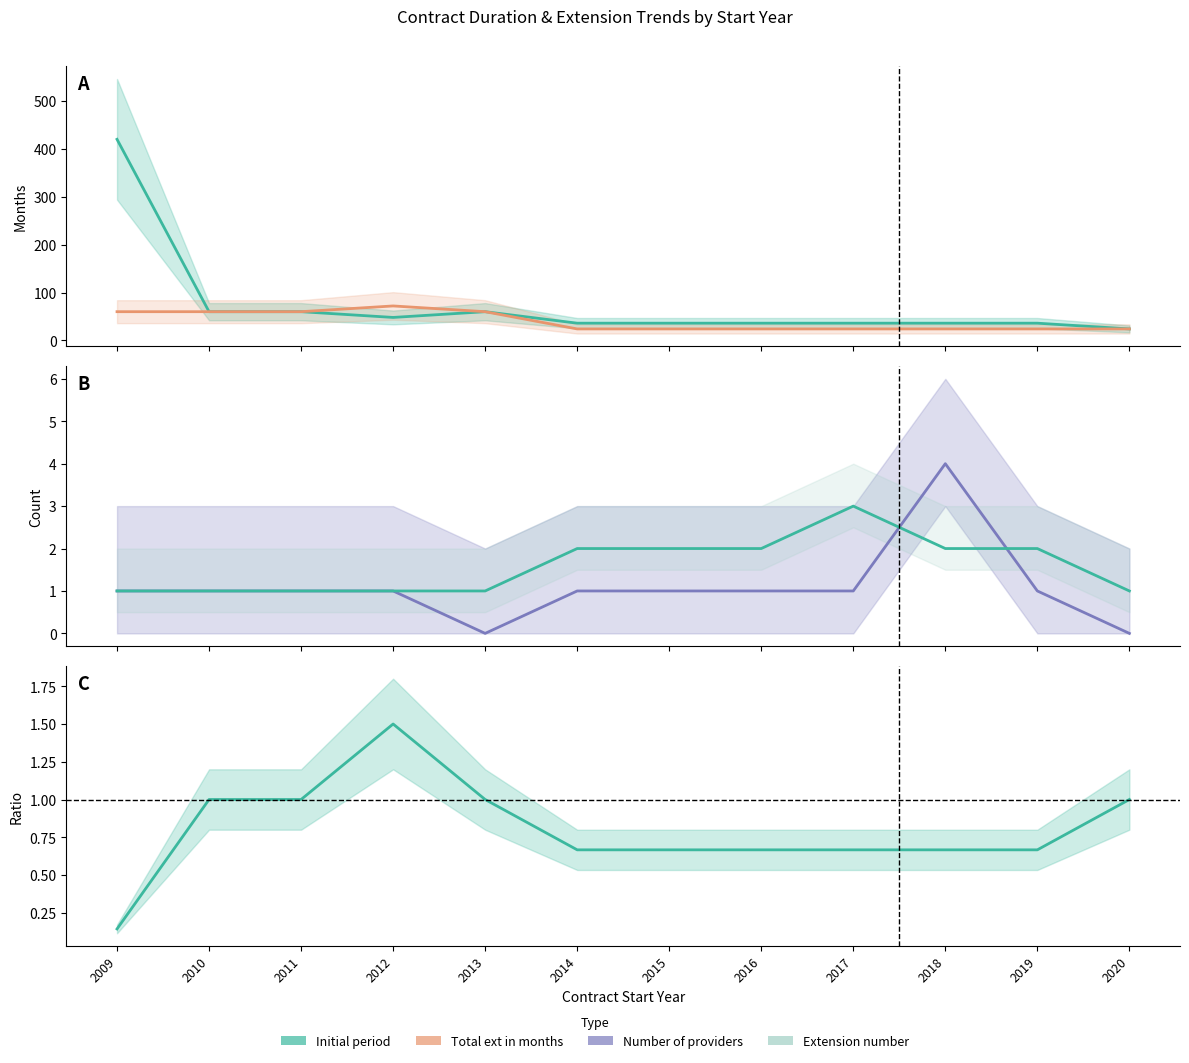

Is this an area chart (filled region under the line)?

No